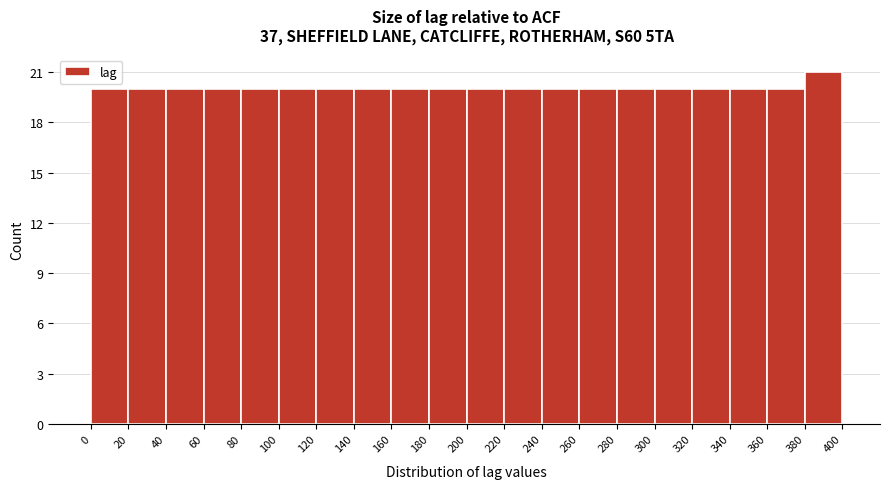

Reading left to right, list every bar in this chart as the range it spans on the x-axis followed by its height. The values are not printed on the chart, so give them approximately, as read against the axis.

0 to 20: 20
20 to 40: 20
40 to 60: 20
60 to 80: 20
80 to 100: 20
100 to 120: 20
120 to 140: 20
140 to 160: 20
160 to 180: 20
180 to 200: 20
200 to 220: 20
220 to 240: 20
240 to 260: 20
260 to 280: 20
280 to 300: 20
300 to 320: 20
320 to 340: 20
340 to 360: 20
360 to 380: 20
380 to 400: 21